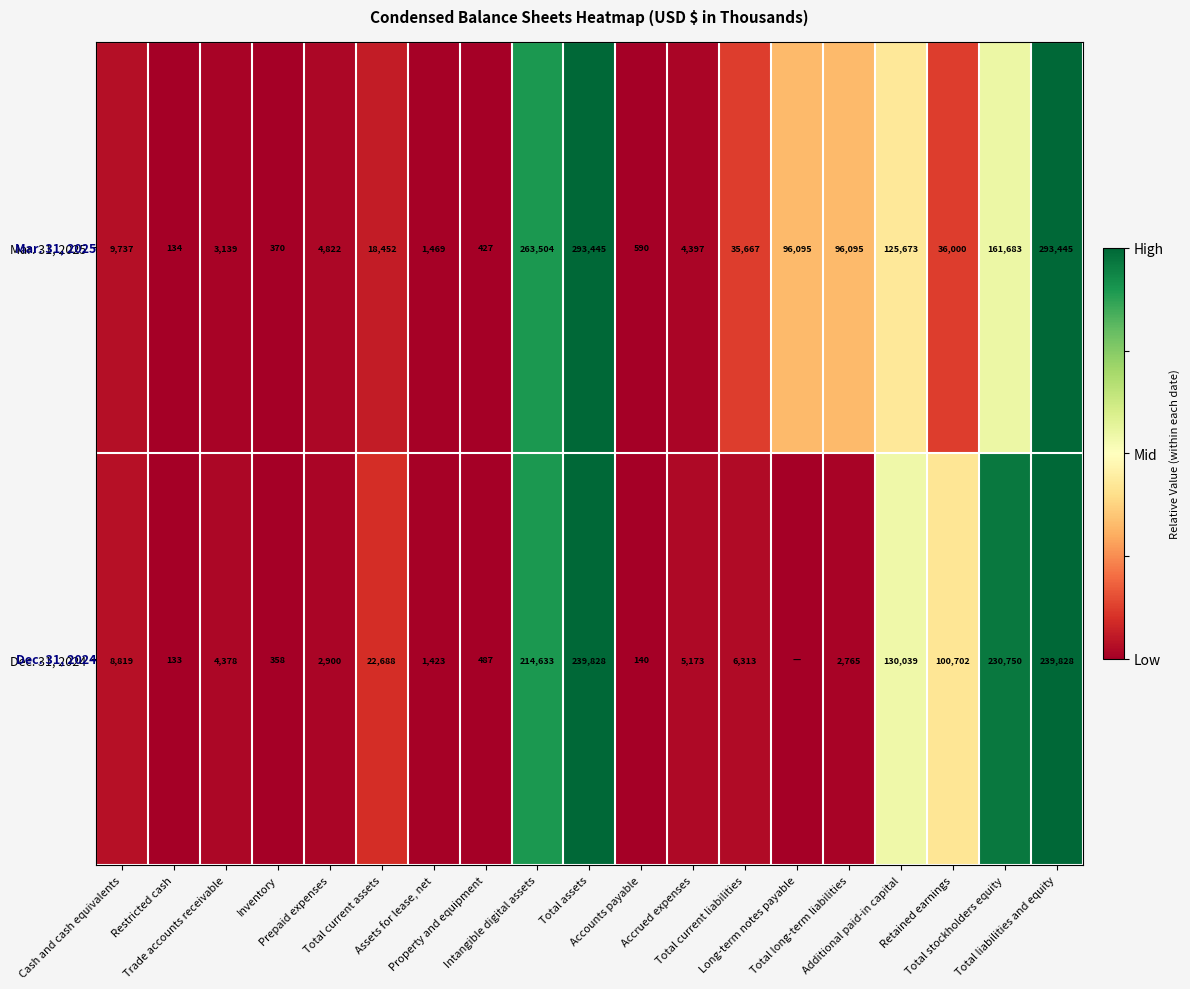

What is the minimum value for Mar. 31, 2025?

134